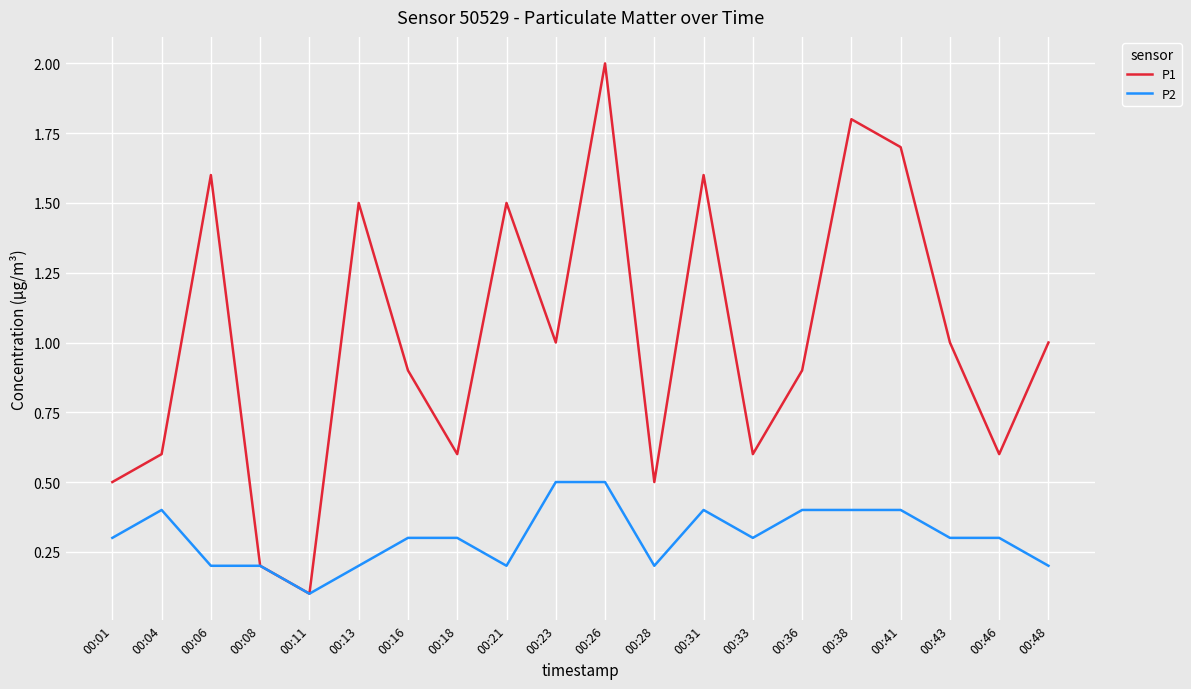

Which category has the highest value in the P1 series?

00:26